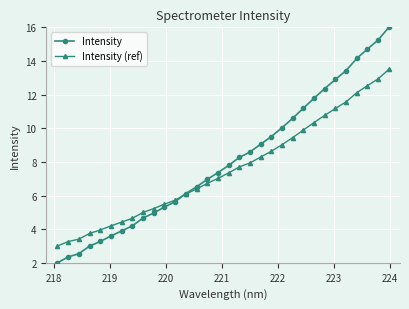

At how many categories does at least one series exceed 11?

9